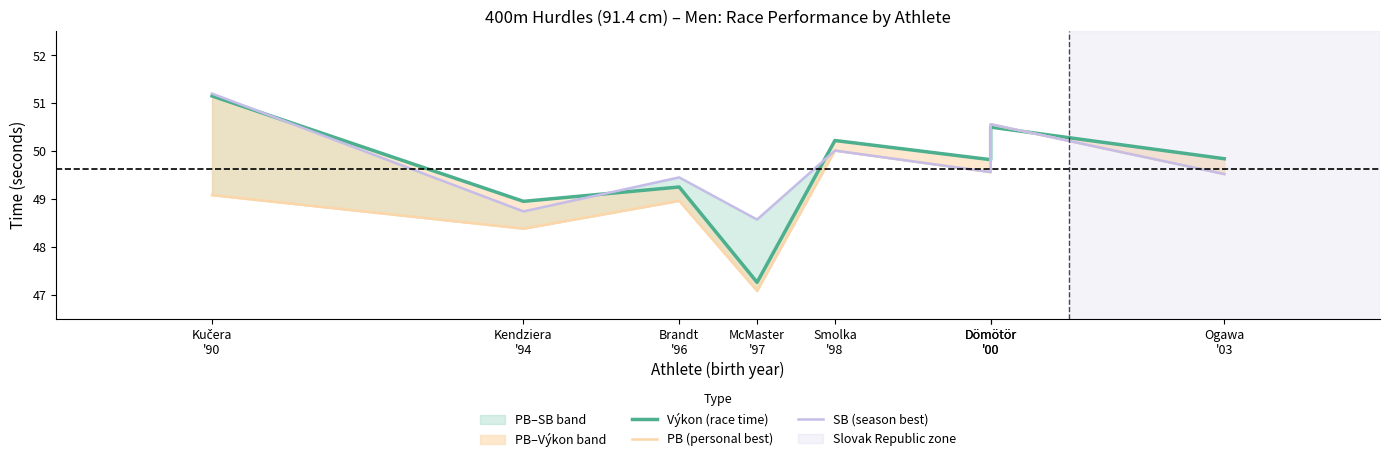

The PB (personal best) series shows 48.4 at Kendziera
'94. True or false?

True